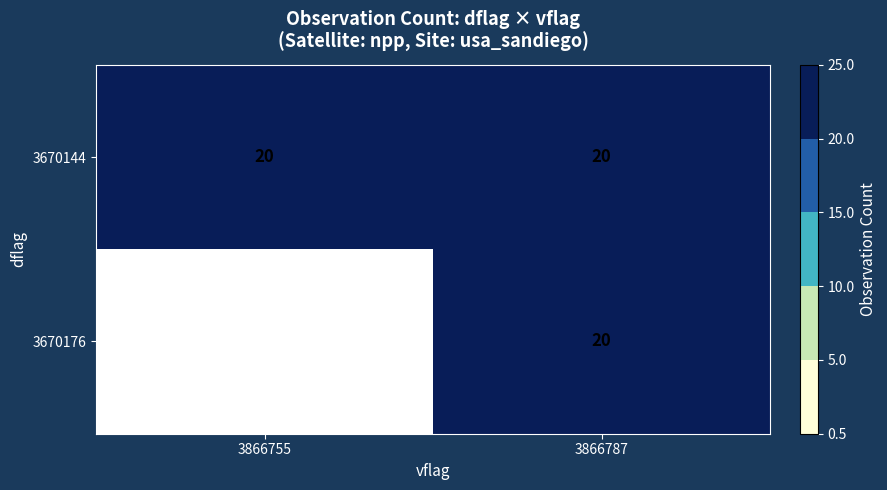

What is the average value of the 3670144 series?

20